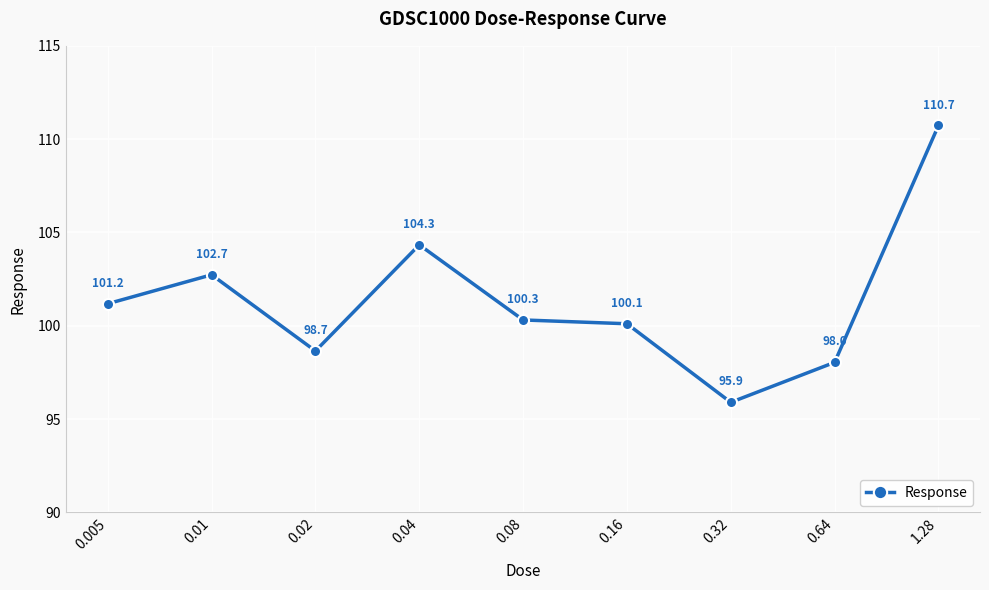

Where is the data nearest to the value 103?

0.01